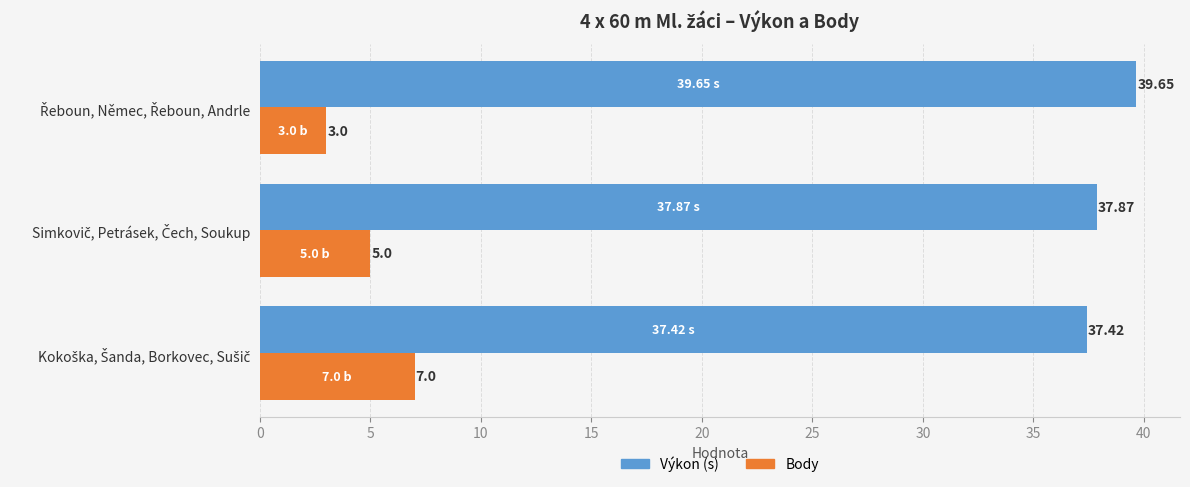

List the series in order of their peak value, lowest first.

Body, Výkon (s)